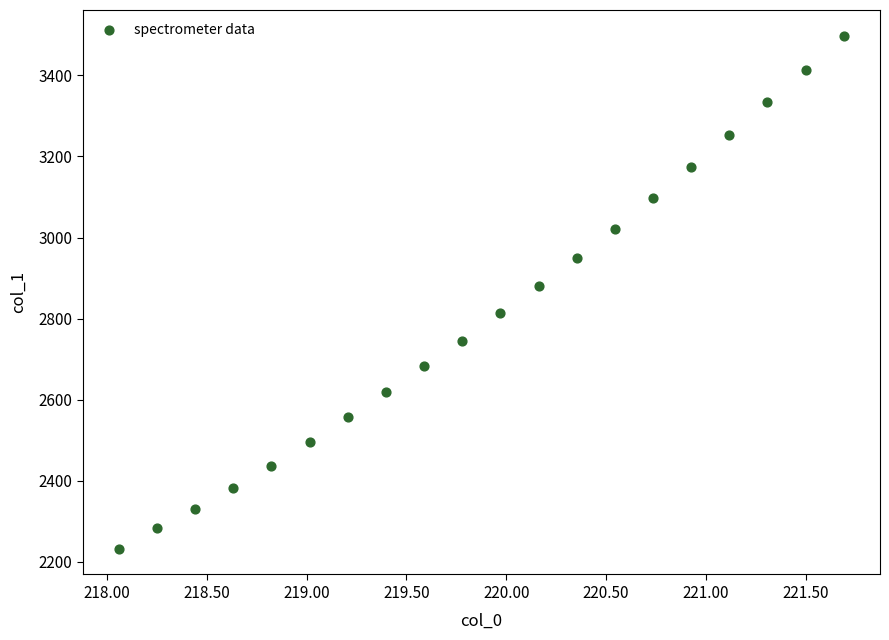

What Y value in the scatter plot is closest to 2865?

2879.7